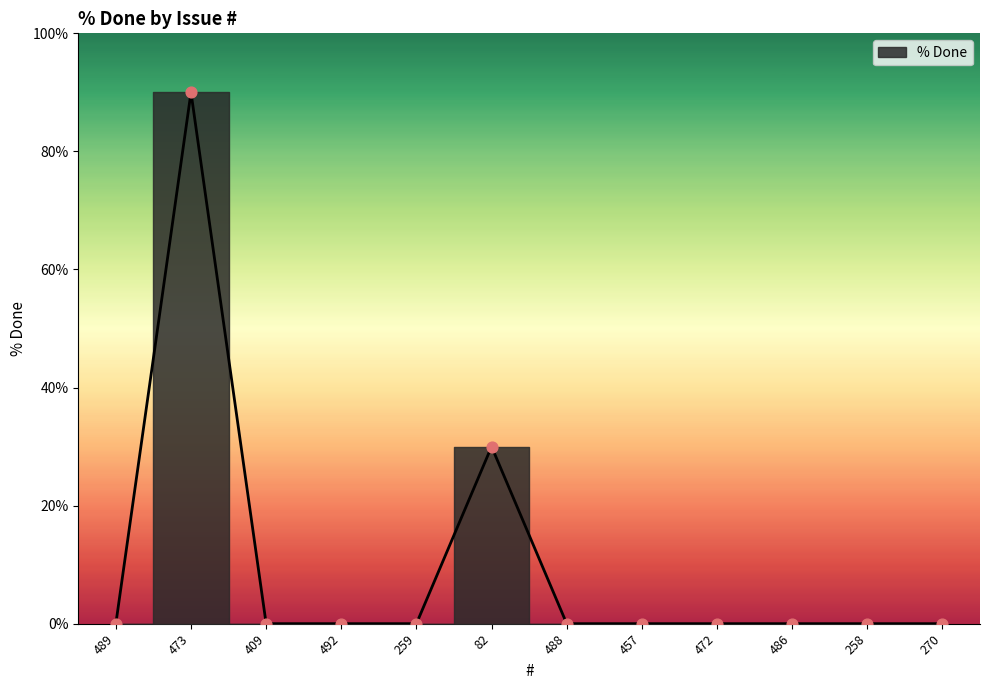

What is the change in value from 473 to 472?

-90